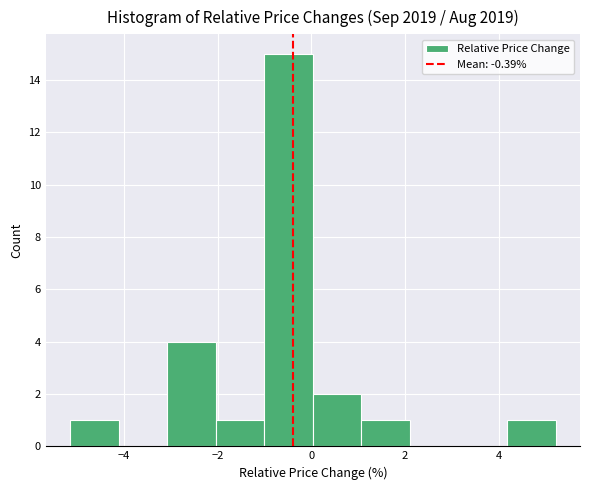

Reading left to right, transcribe this chart: for each bar, give the range it covers on the x-axis and its height. Neither the bar edges nor the heights are printed on the chart, so give them approximately, as read against the axes.

-5.2 to -4.2: 1
-4.2 to -3.0: 0
-3.0 to -2.0: 4
-2.0 to -1.0: 1
-1.0 to 0.0: 15
0.0 to 1.0: 2
1.0 to 2.2: 1
2.2 to 3.2: 0
3.2 to 4.2: 0
4.2 to 5.2: 1